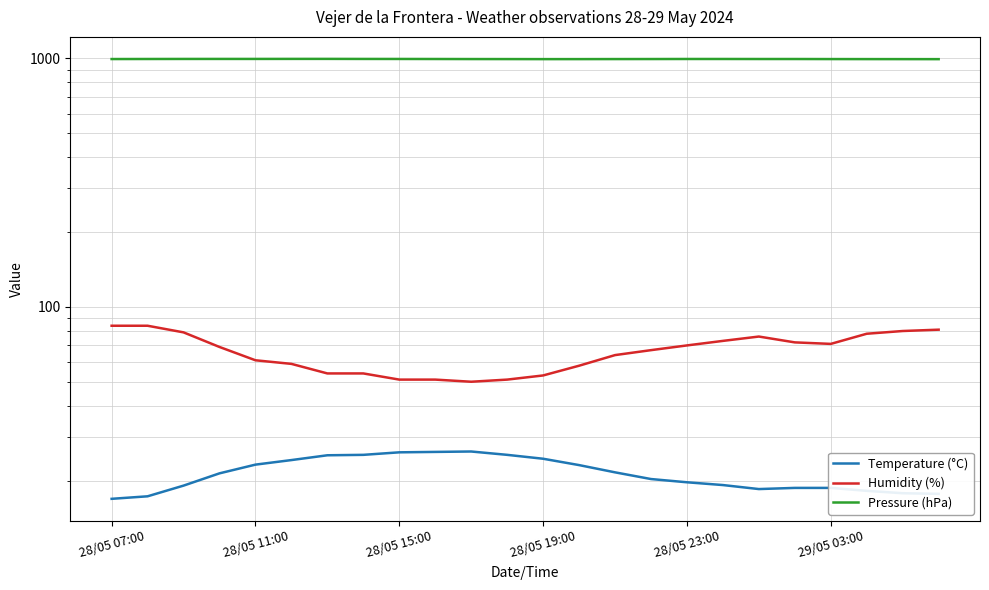

Rank the series by their maximum value, from highest to lowest.

Pressure (hPa), Humidity (%), Temperature (°C)